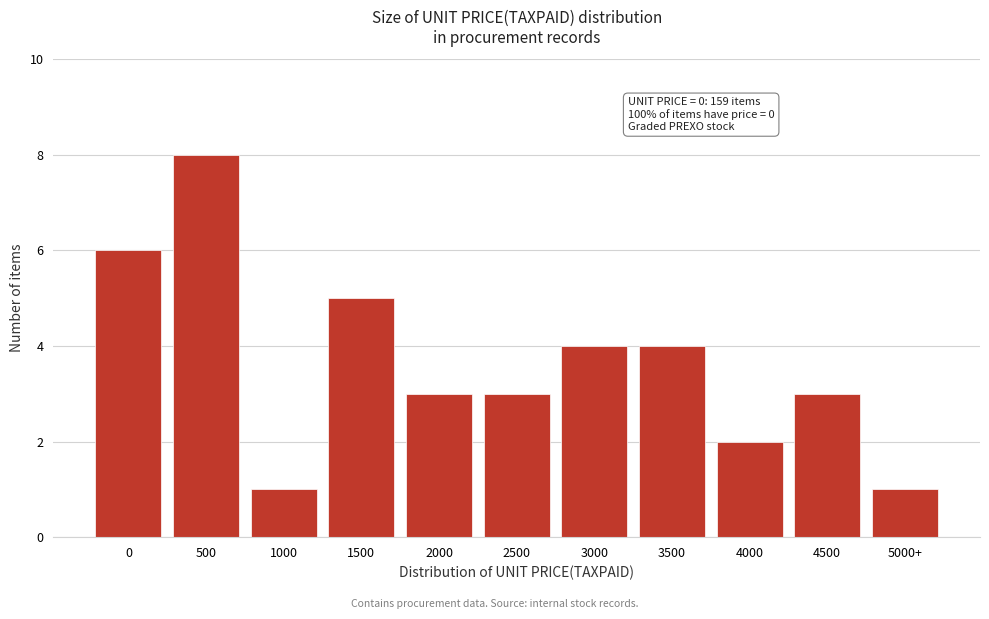

Reading left to right, list all the values displayed in this chart.

0=6	500=8	1000=1	1500=5	2000=3	2500=3	3000=4	3500=4	4000=2	4500=3	5000+=1